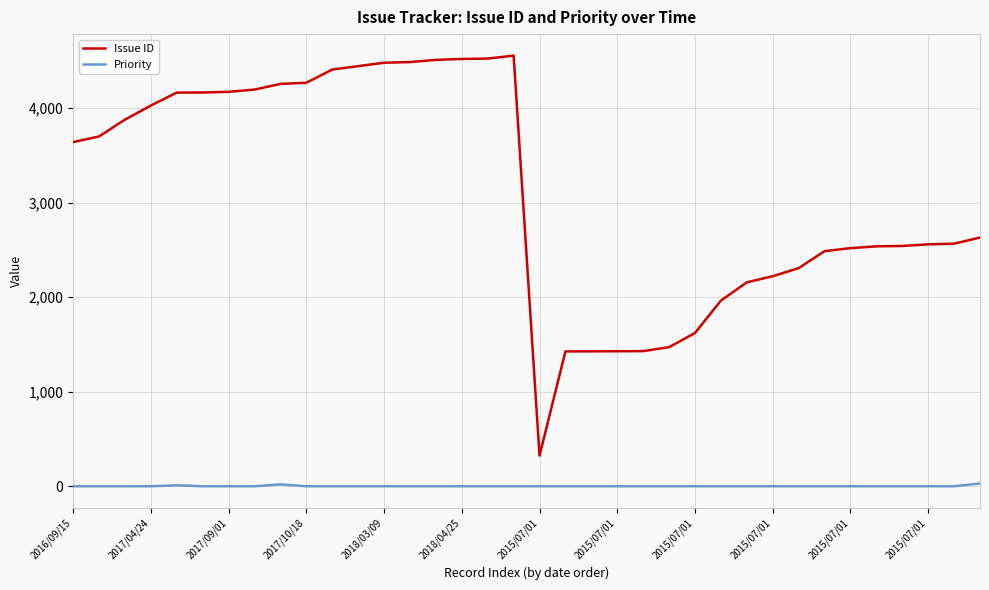

Which series has the widest spread of values?

Issue ID